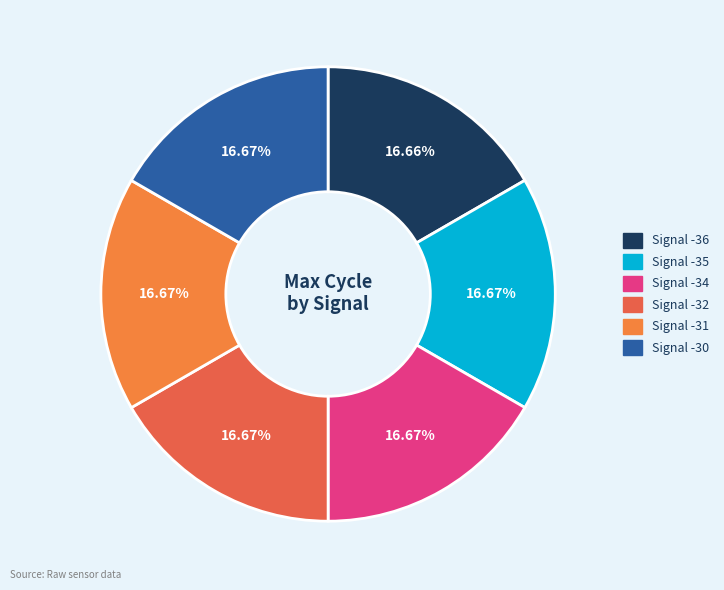

How many segments does this pie chart have?

6